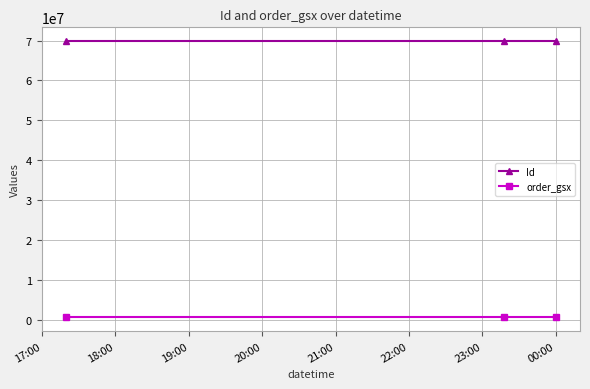

What are all the series names shown in the legend?

Id, order_gsx